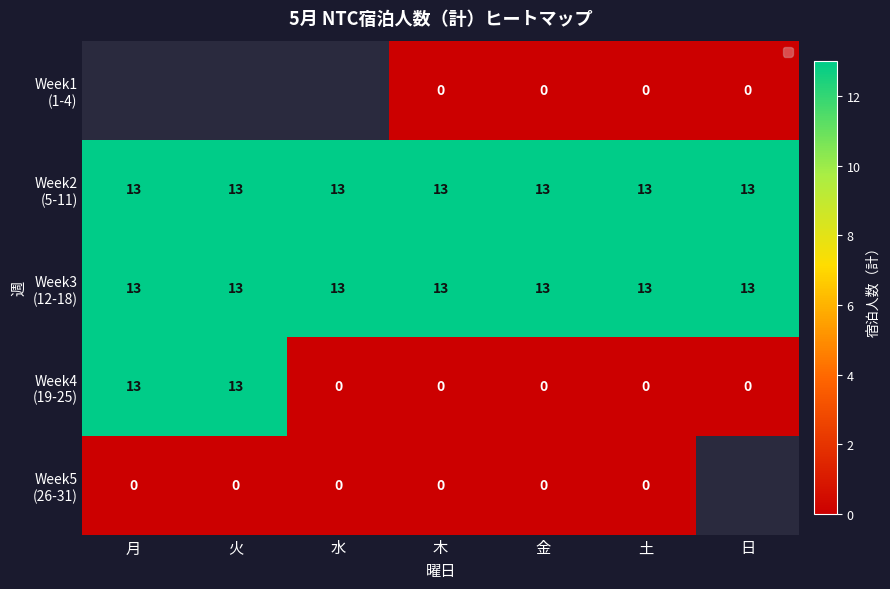

The Week1 (1-4) series shows 0.0 at 日. True or false?

True